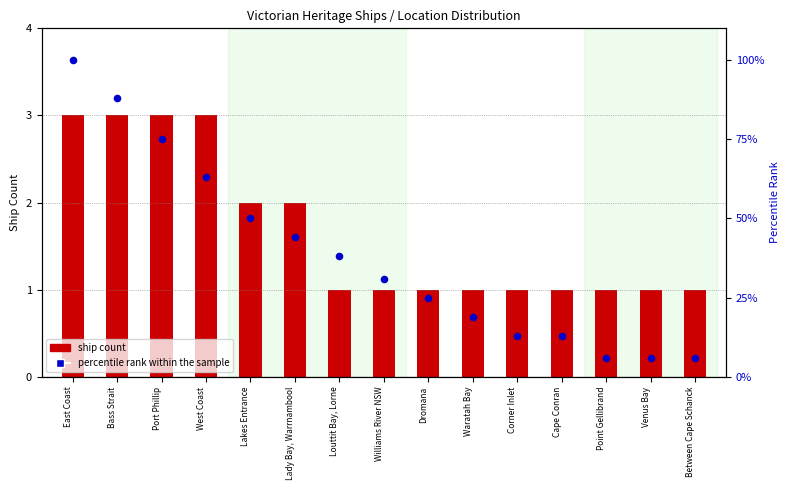

What is the change in value from Bass Strait to Waratah Bay?

-69